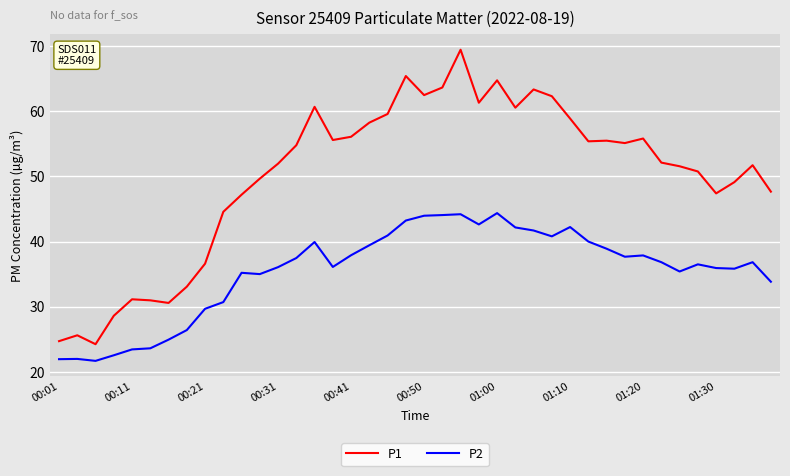

What is the difference between the maximum and minimum values in the P1 series?

45.2